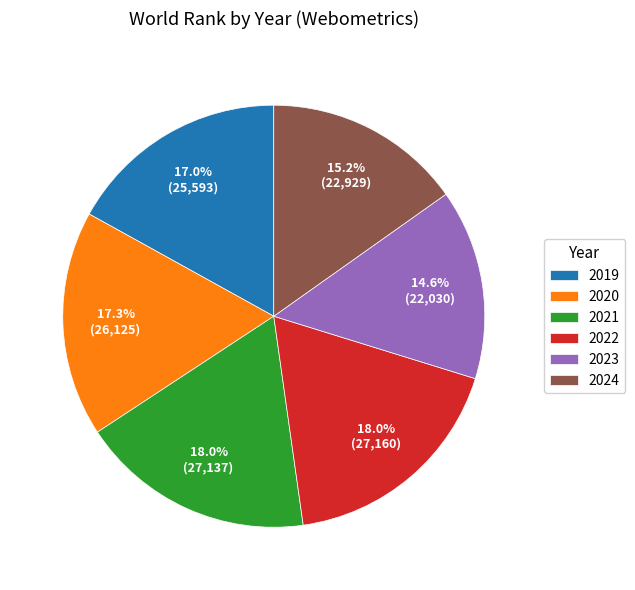

Between 2024 and 2021, which is larger?

2021